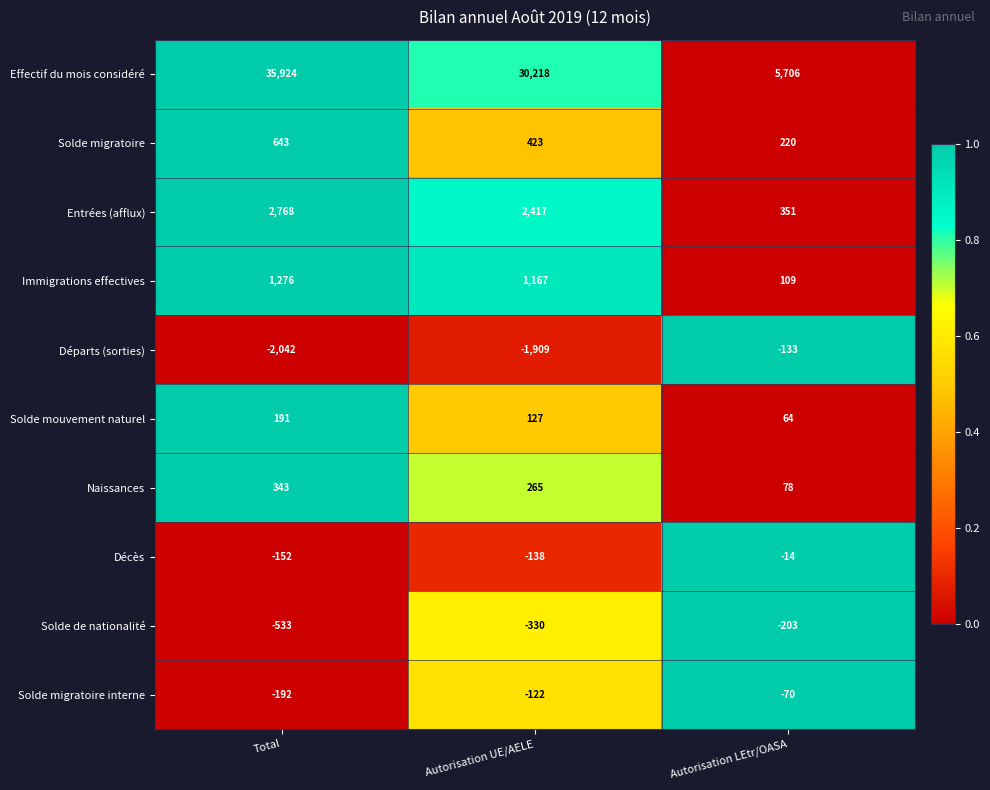

What is the sum of all Décès values?

-304